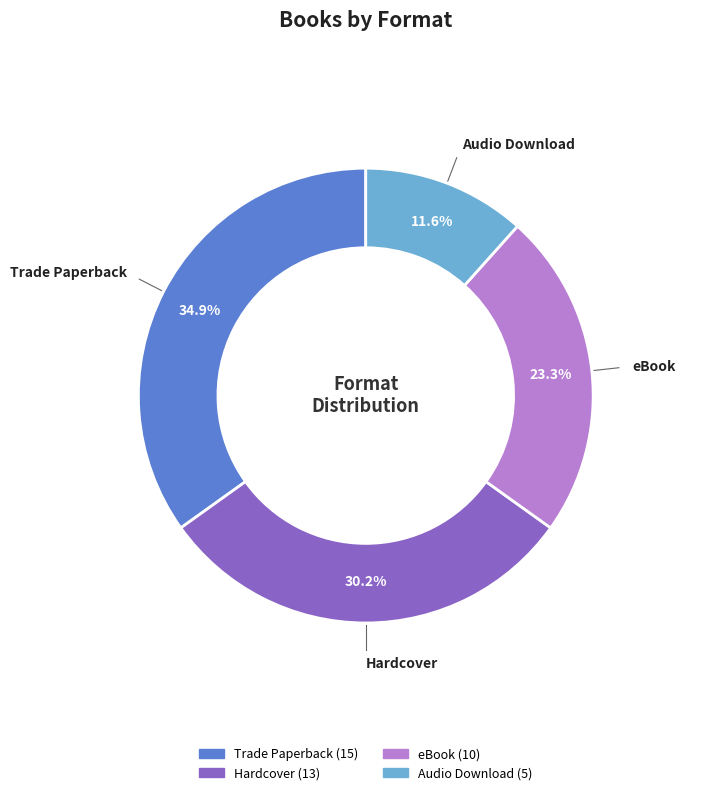

To the nearest percent, what portion does Audio Download represent?

12%